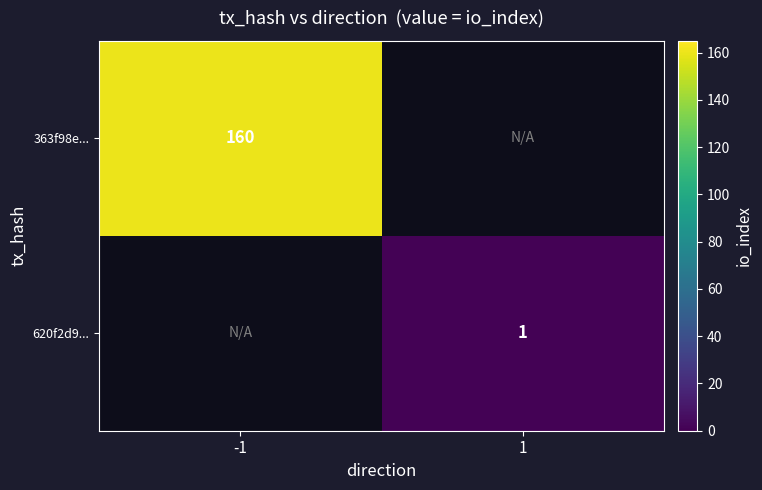

Is it true that 620f2d9... equals 1 at 1?

True